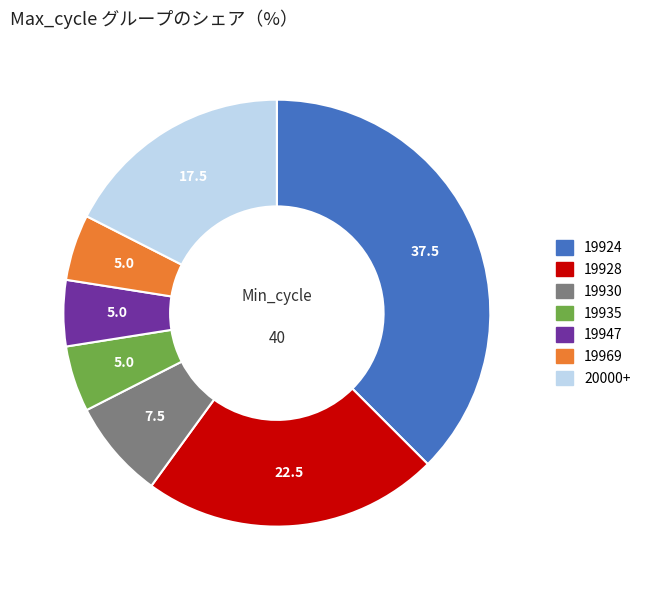

Is there a majority slice in this chart?

No